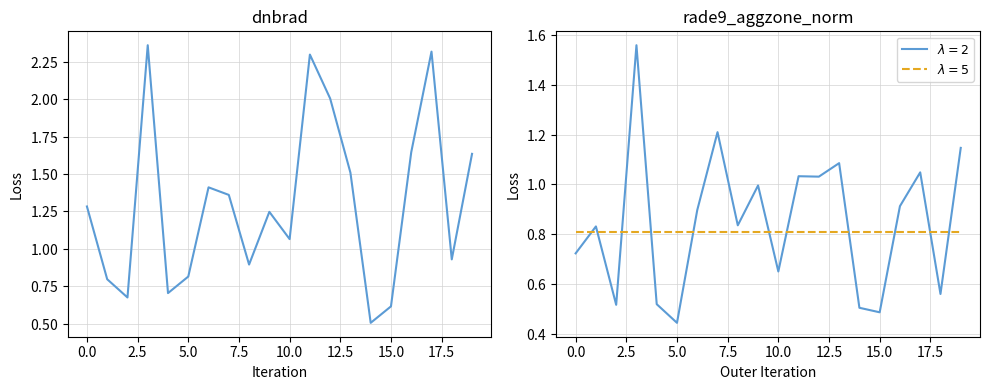

What is the ratio of the value at 16 to the value at 19?

1.0